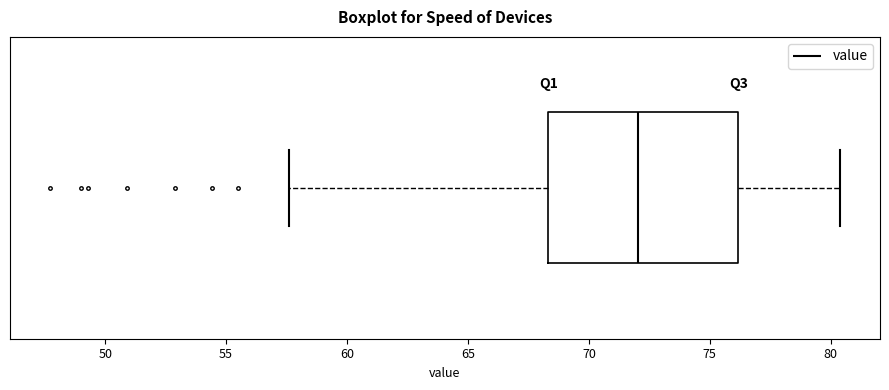

Read this box plot against the x-axis: the position of the median line, the range covered by the box, and the ends of both whiskers. The values are not printed on the chart, so give them approximately, as read against the axis.

median 72.0, box 68.5 to 76.0, whiskers 57.5 to 80.5